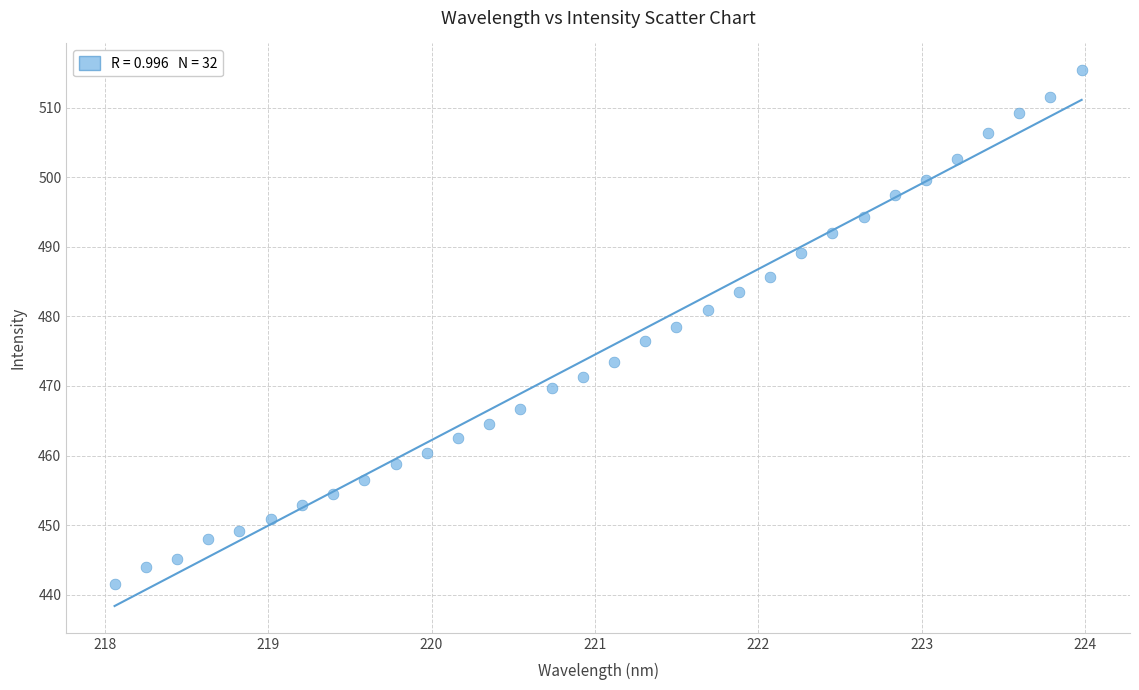

What is the range of X values (max minus min)?

5.9